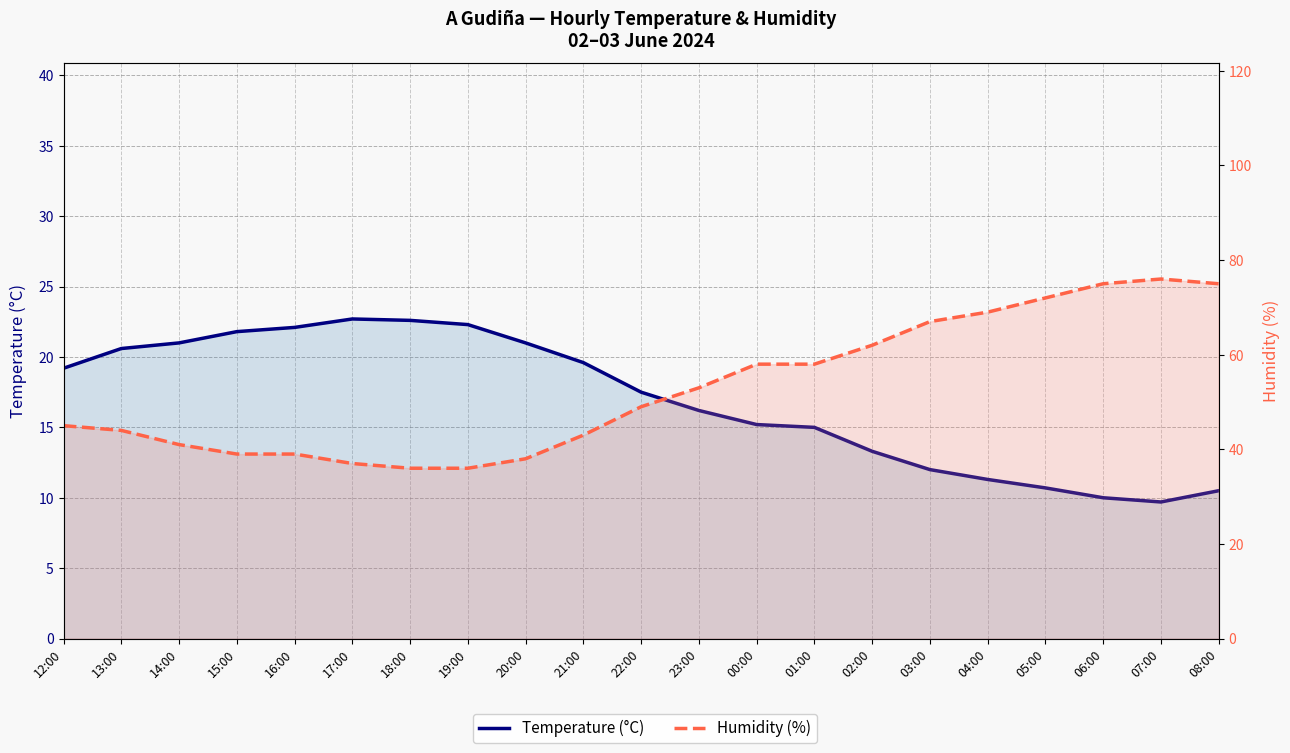

What value does the Temperature (°C) series have at 14:00?

21.0